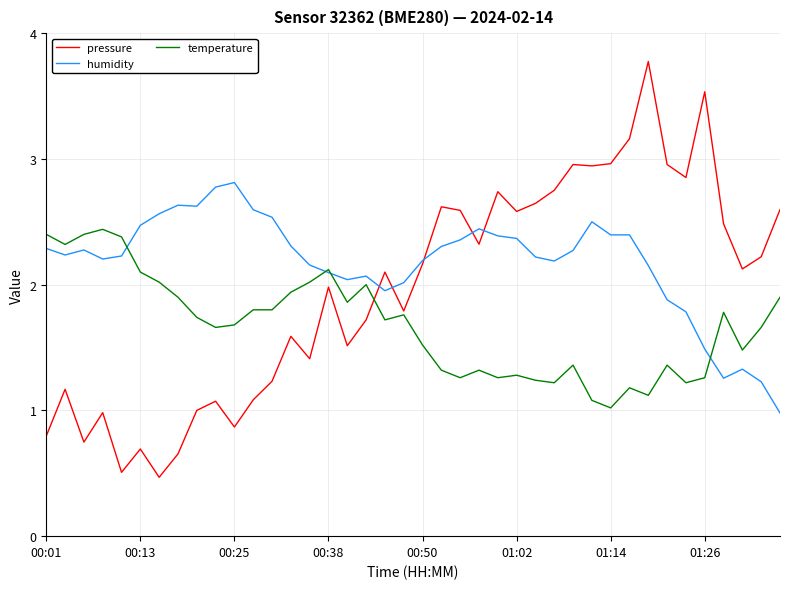

In pressure, how many points are lower than both neighbors (excluding endpoints)?

12